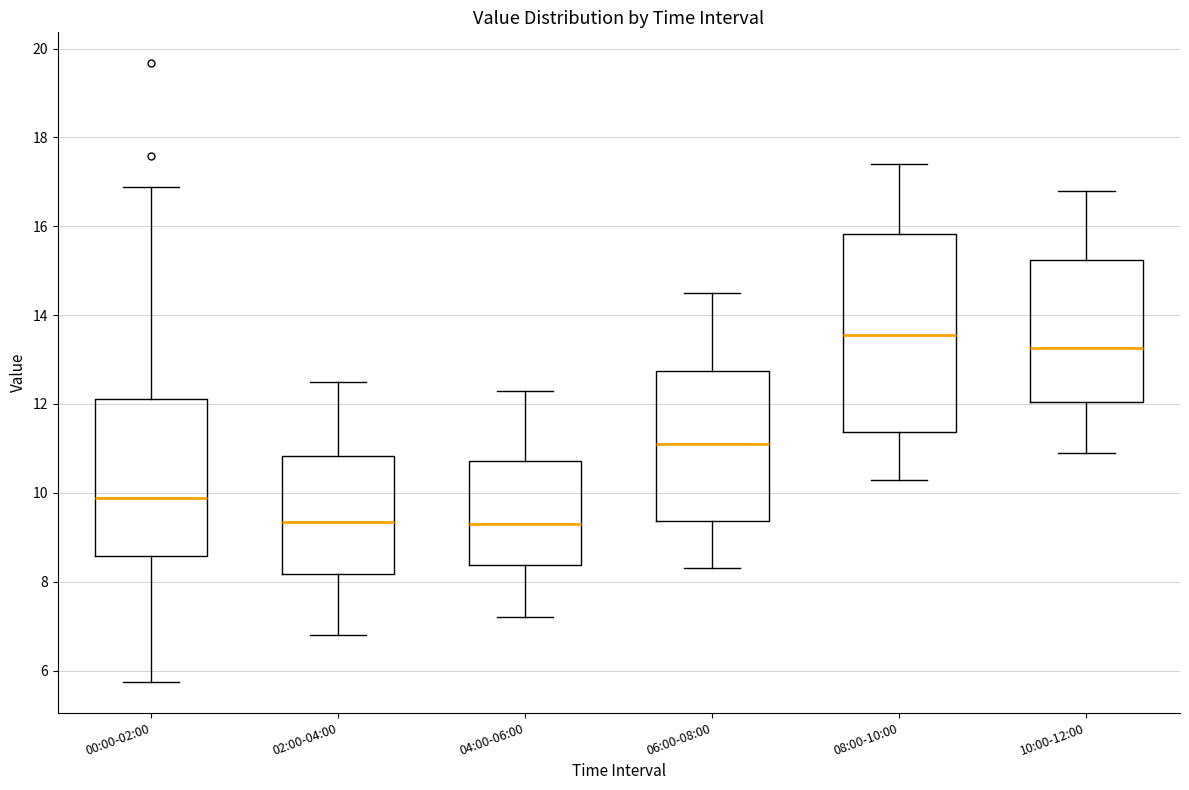

Reading left to right, transcribe this box plot: for each box, give where its median line is, the range the box spans, and where its two whiskers end, as read against the y-axis. The values are not printed on the chart, so give them approximately, as read against the axis.

00:00-02:00: median 9.8, box 8.6 to 12.2, whiskers 5.8 to 16.8
02:00-04:00: median 9.4, box 8.2 to 10.8, whiskers 6.8 to 12.6
04:00-06:00: median 9.4, box 8.4 to 10.8, whiskers 7.2 to 12.4
06:00-08:00: median 11.2, box 9.4 to 12.8, whiskers 8.4 to 14.6
08:00-10:00: median 13.6, box 11.4 to 15.8, whiskers 10.4 to 17.4
10:00-12:00: median 13.2, box 12.0 to 15.2, whiskers 11.0 to 16.8